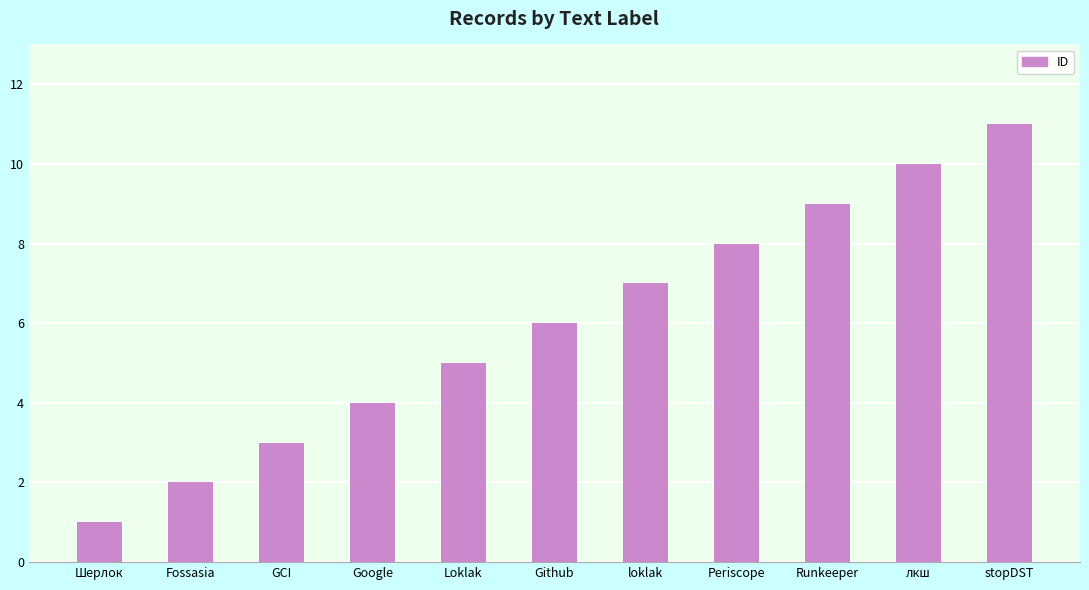

What is the greatest value displayed?

11